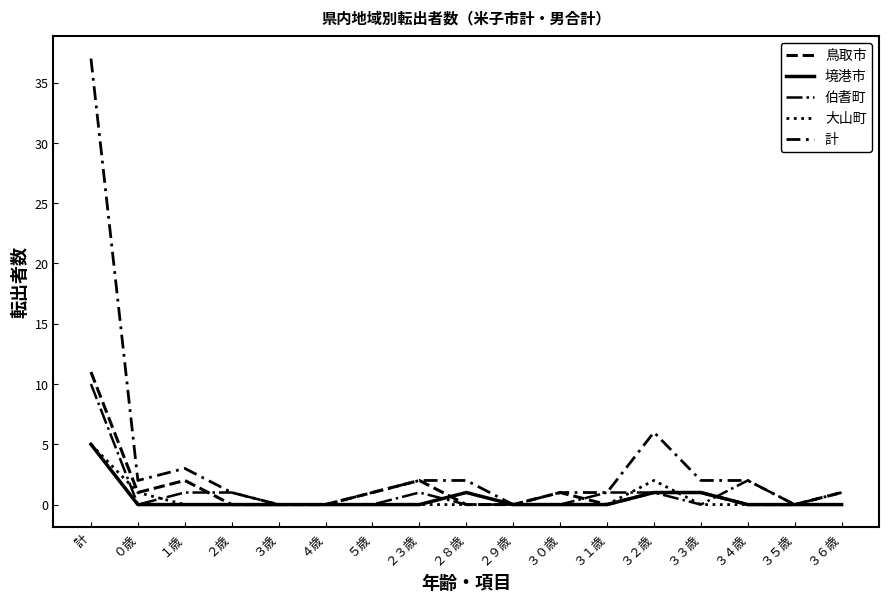

The 境港市 series shows 2 at ５歳. True or false?

False